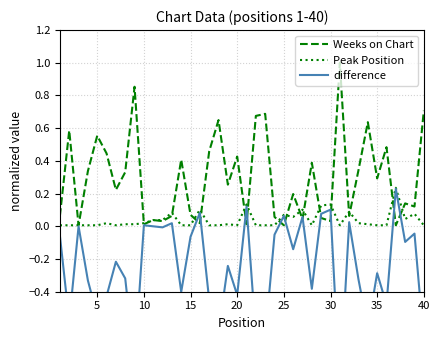

The value of Peak Position at 15 is 0.0. True or false?

True